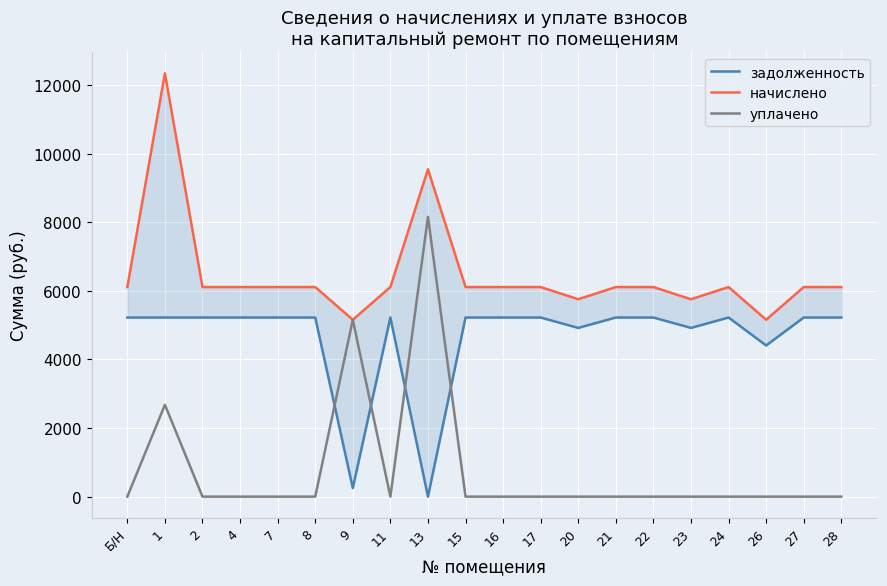

How many data points in уплачено are above 0?

3